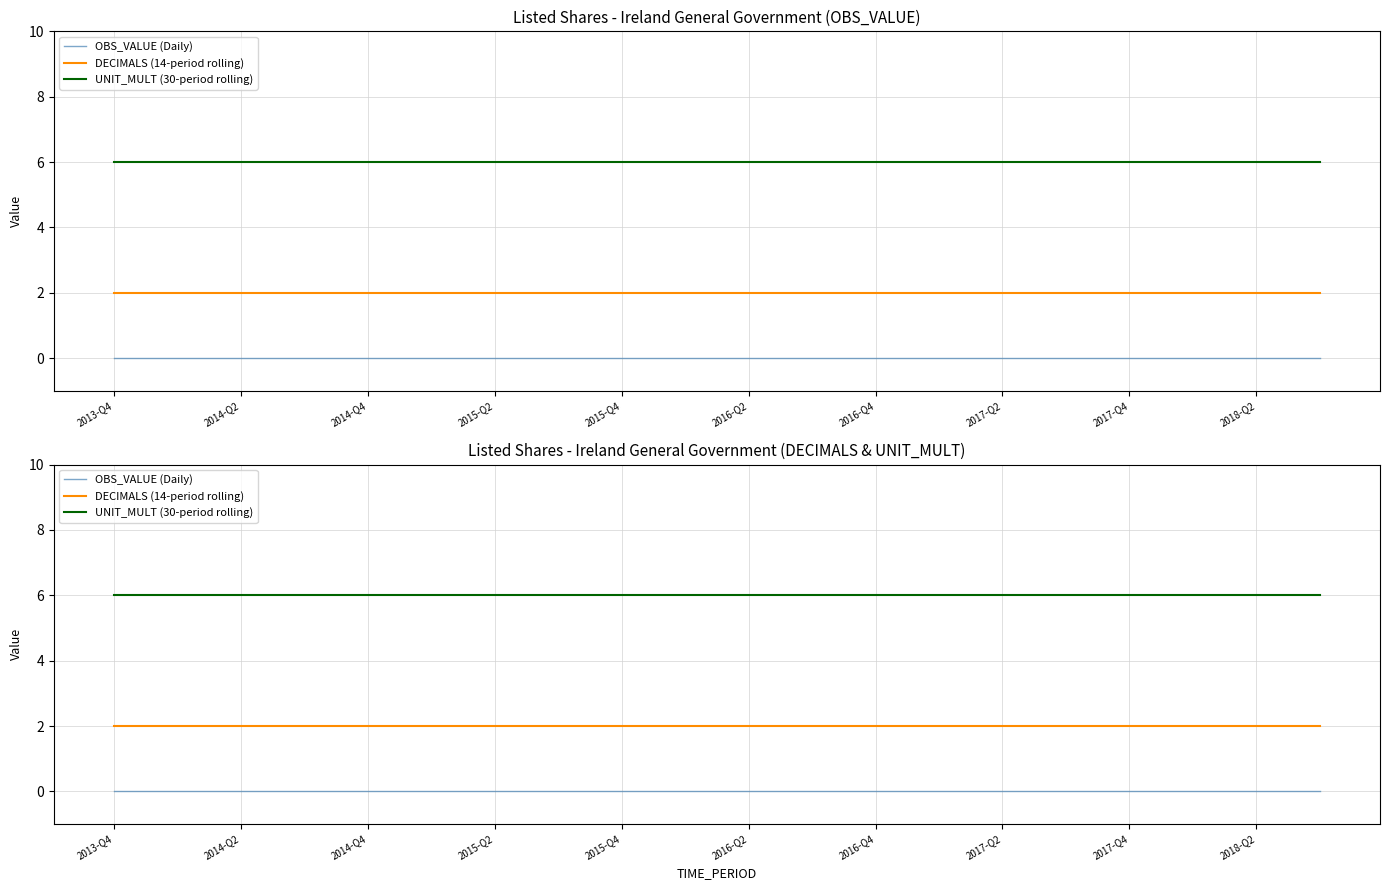

What is the total value across all series at 15?

8